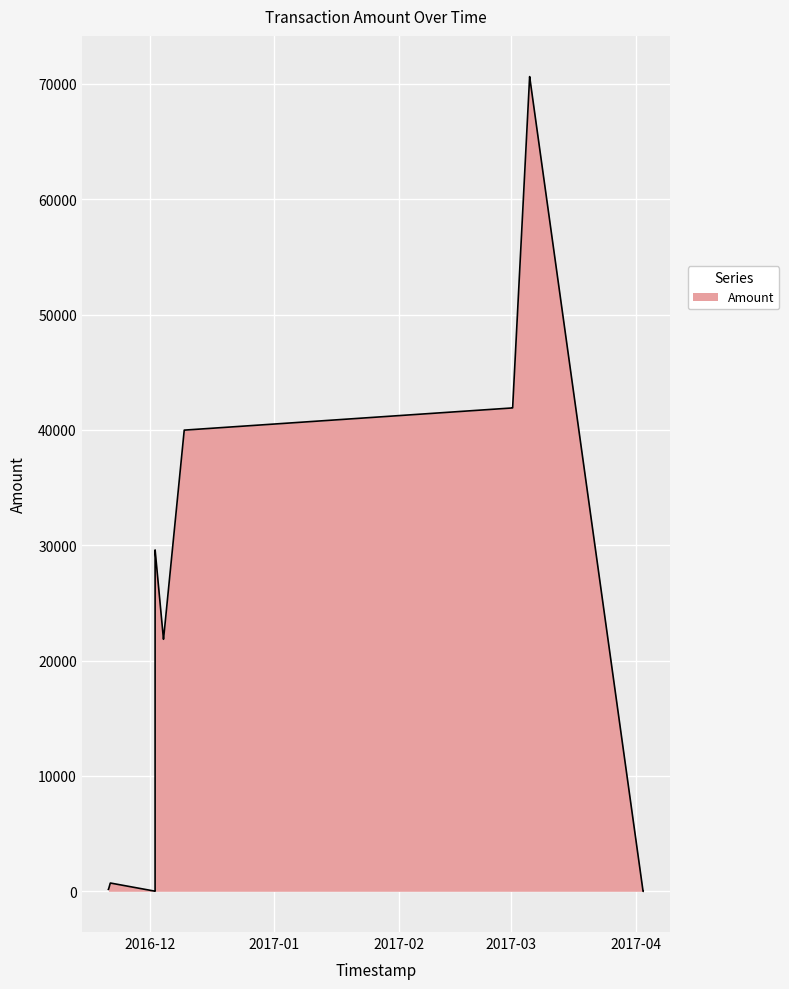

What is the greatest value displayed?

70636.3